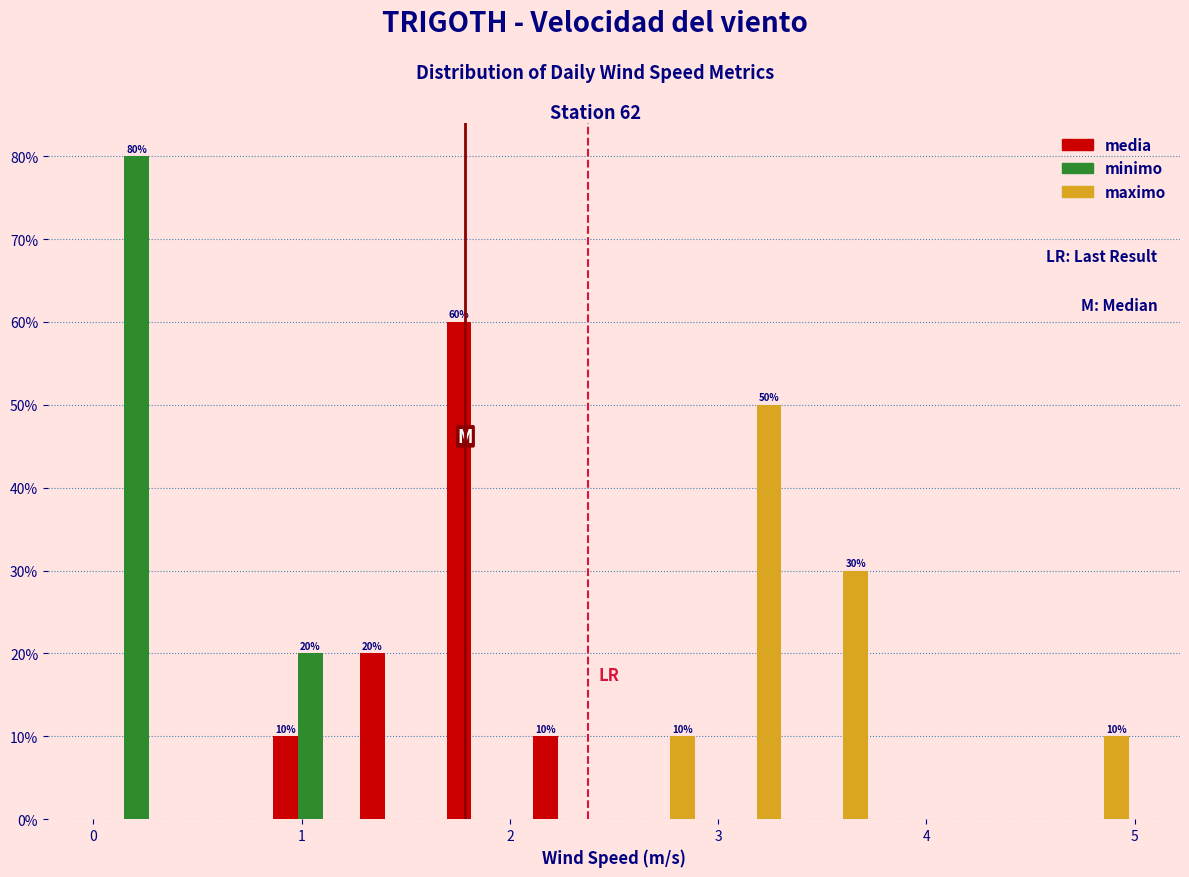

In the maximo series, which range on the x-axis has the tallest bar?

2.9 to 3.3